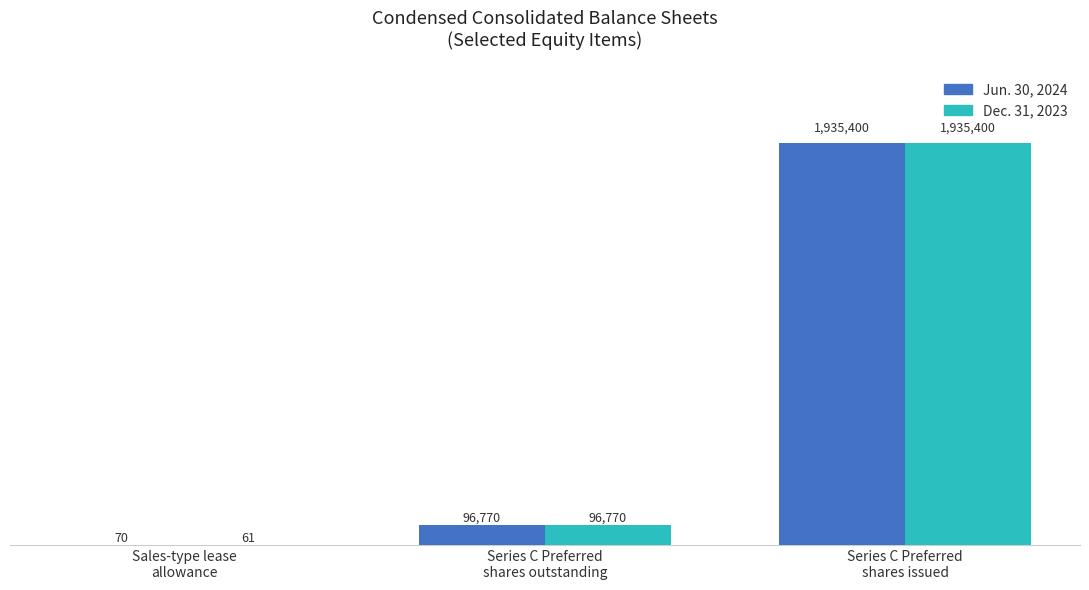

The Jun. 30, 2024 series shows 653416 at Series C Preferred
shares issued. True or false?

False